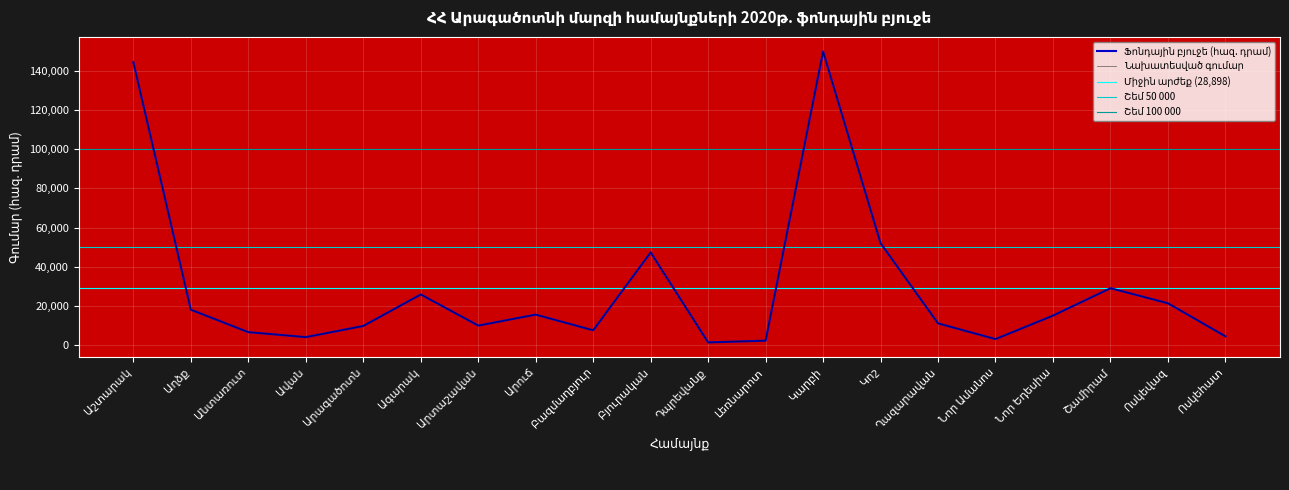

Reading right to left, list all the values displayed in this chart.

Ոսկեհատ=4400.0	Ոսկեվազ=21300.0	Շամիրամ=29000.0	Նոր Եդեսիա=15000.0	Նոր Ամանոս=3000.0	Ղազարավան=11019.5	Կոշ=52000.0	Կարբի=150000.0	Լեռնարոտ=2200.0	Դպրեվանք=1297.2	Բյուրական=47310.0	Բազմաղբյուր=7500.0	Արուճ=15500.0	Արտաշավան=9900.0	Ագարակ=25800.0	Արագածոտն=9700.0	Ավան=4000.0	Անտառուտ=6542.2	Աղձք=18000.0	Աշտարակ=144500.0